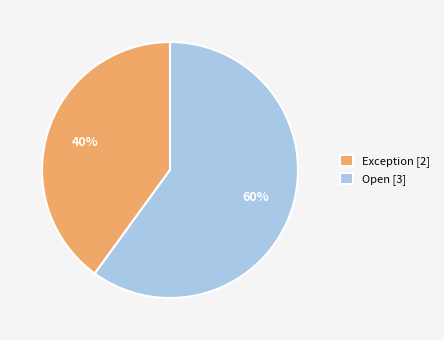

How many segments does this pie chart have?

2